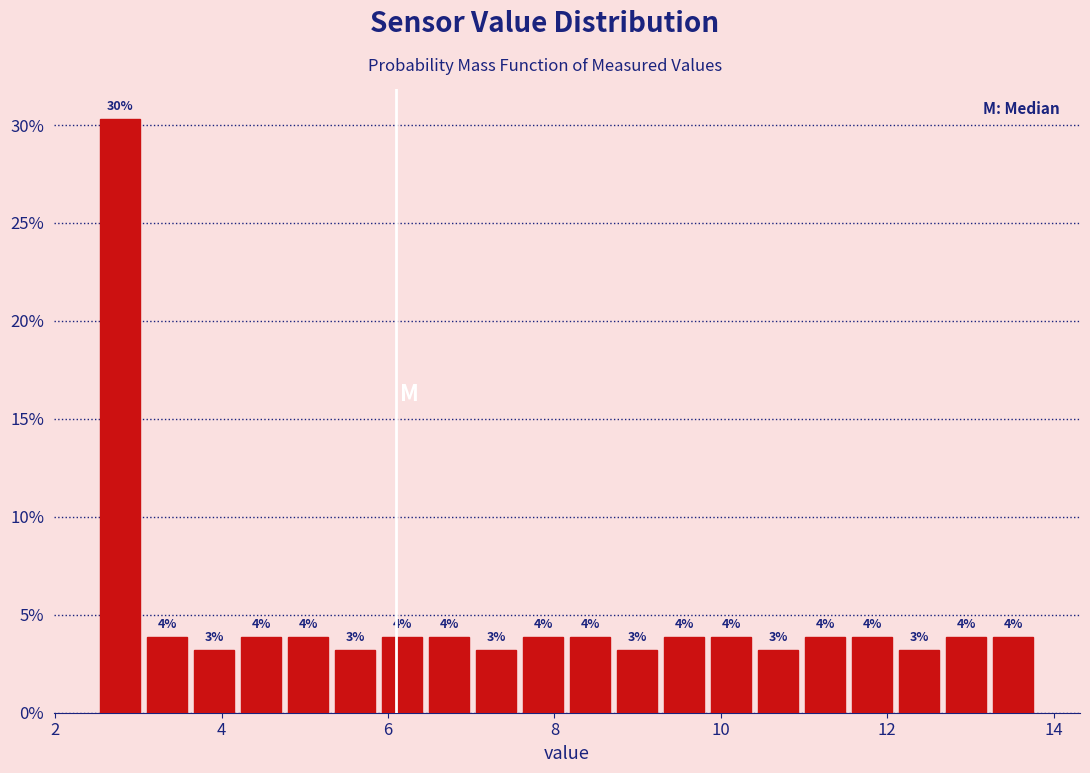

Around what value on the x-axis is the tallest bar? Give the approximate position of its centre, as read against the axis.

2.8